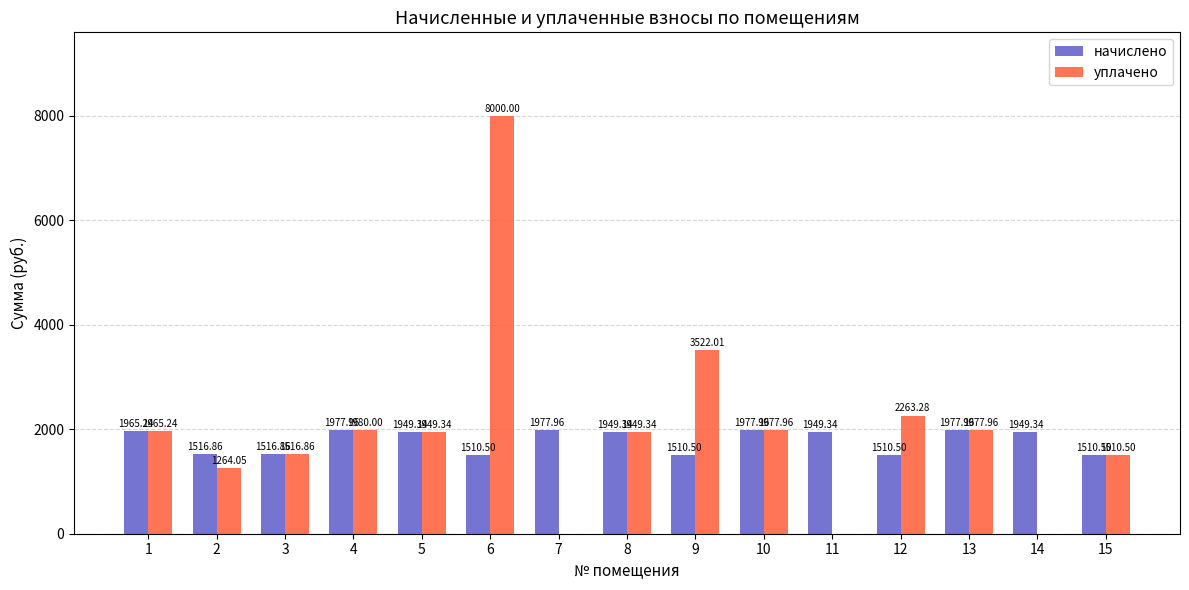

Between 12 and 13, which series saw the biggest shift?

начислено